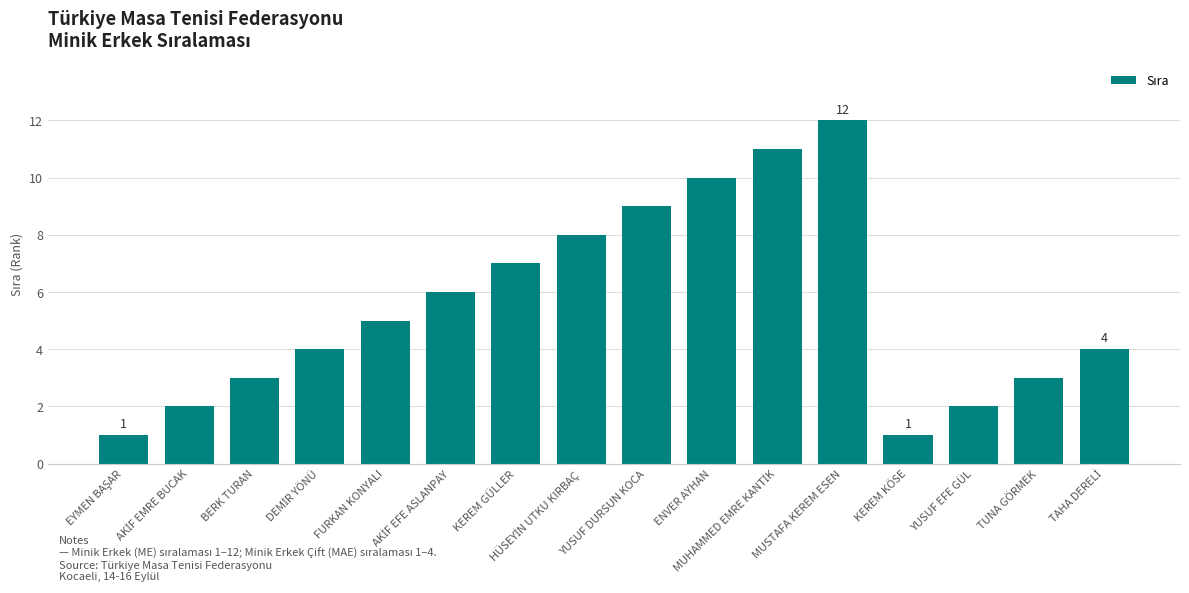

Which category has the highest value across all series?

MUSTAFA KEREM ESEN